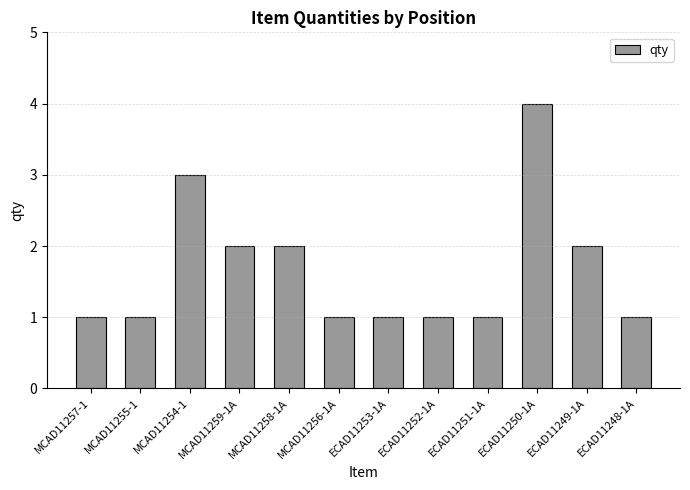

Reading left to right, transcribe all the data shown in this chart.

MCAD11257-1=1	MCAD11255-1=1	MCAD11254-1=3	MCAD11259-1A=2	MCAD11258-1A=2	MCAD11256-1A=1	ECAD11253-1A=1	ECAD11252-1A=1	ECAD11251-1A=1	ECAD11250-1A=4	ECAD11249-1A=2	ECAD11248-1A=1